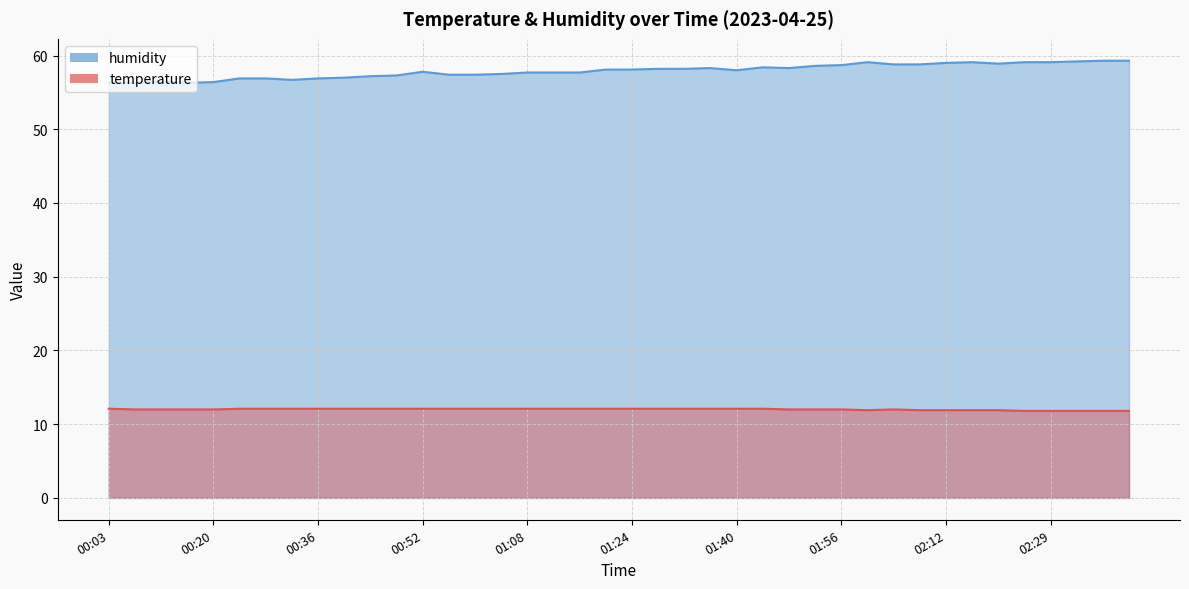

Reading left to right, list all the values displayed in this chart.

temperature: 12.1	12.0	12.0	12.0	12.0	12.1	12.1	12.1	12.1	12.1	12.1	12.1	12.1	12.1	12.1	12.1	12.1	12.1	12.1	12.1	12.1	12.1	12.1	12.1	12.1	12.1	12.0	12.0	12.0	11.9	12.0	11.9	11.9	11.9	11.9	11.8	11.8	11.8	11.8	11.8
humidity: 56.3	56.3	56.5	56.3	56.4	56.9	56.9	56.7	56.9	57.0	57.2	57.3	57.8	57.4	57.4	57.5	57.7	57.7	57.7	58.1	58.1	58.2	58.2	58.3	58.0	58.4	58.3	58.6	58.7	59.1	58.8	58.8	59.0	59.1	58.9	59.1	59.1	59.2	59.3	59.3